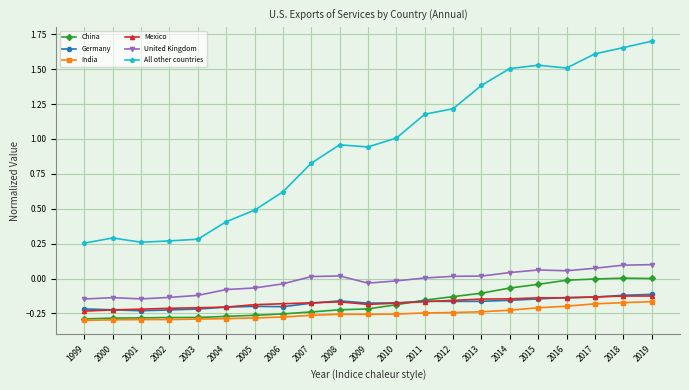

True or false: All other countries has a value of 1.5 at 2014.

True